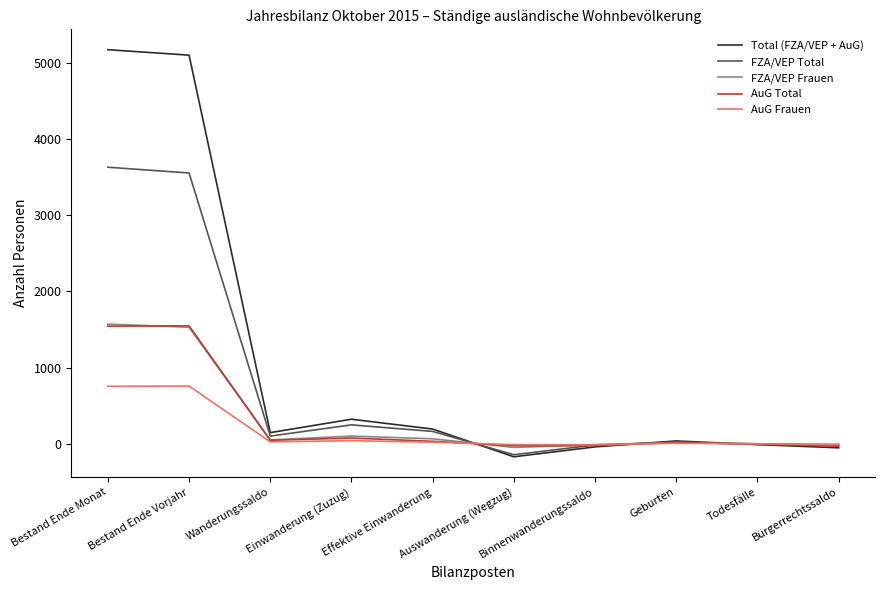

What is the greatest value displayed?

5173